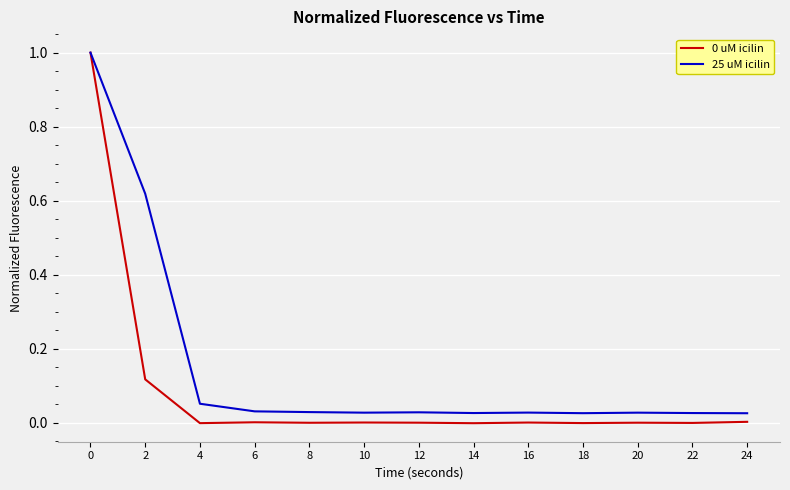

Which series has the largest total across all categories?

25 uM icilin